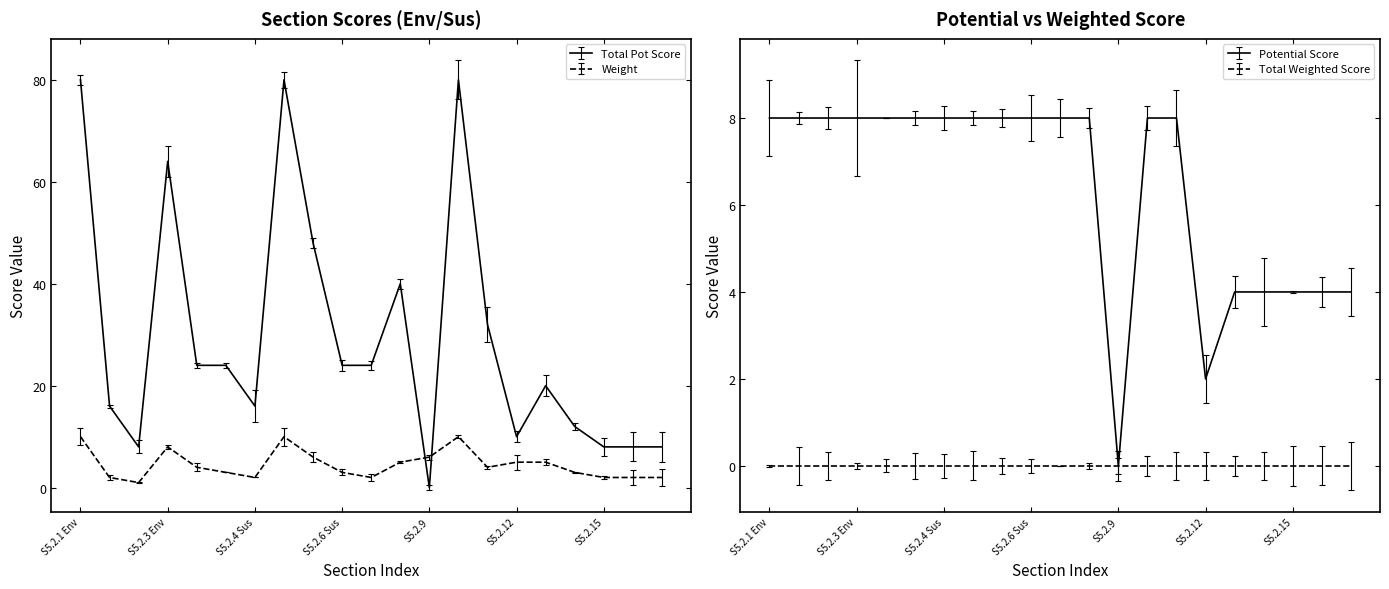

True or false: Weight has a value of 2 at S5.2.12.

False